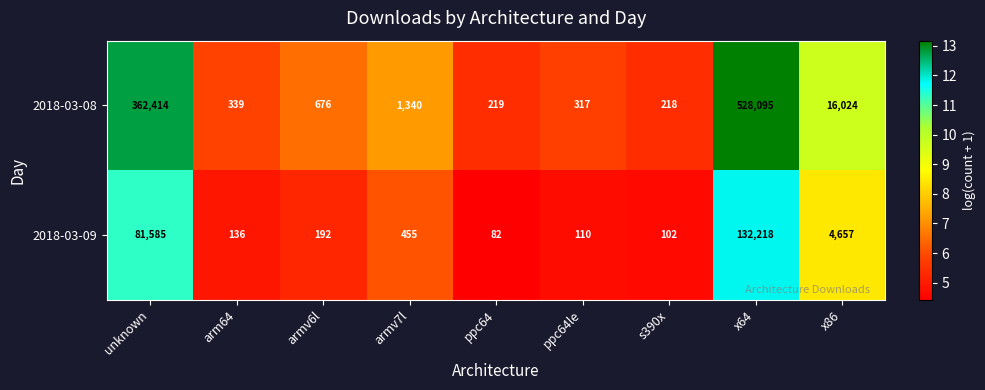

Count the number of categories in the chart.

9